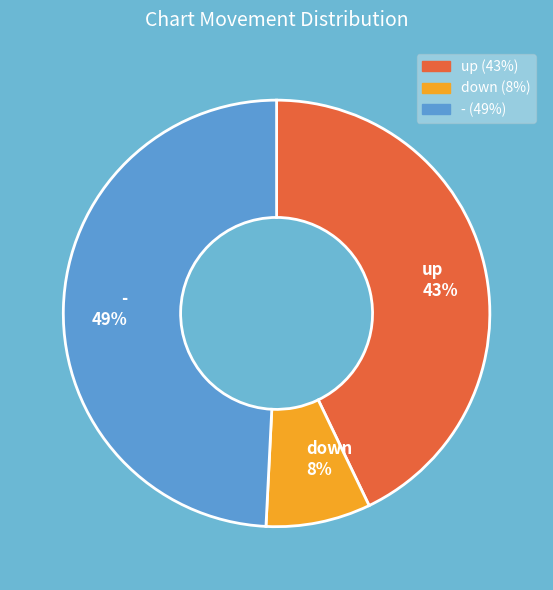

Is down the majority of the pie?

No